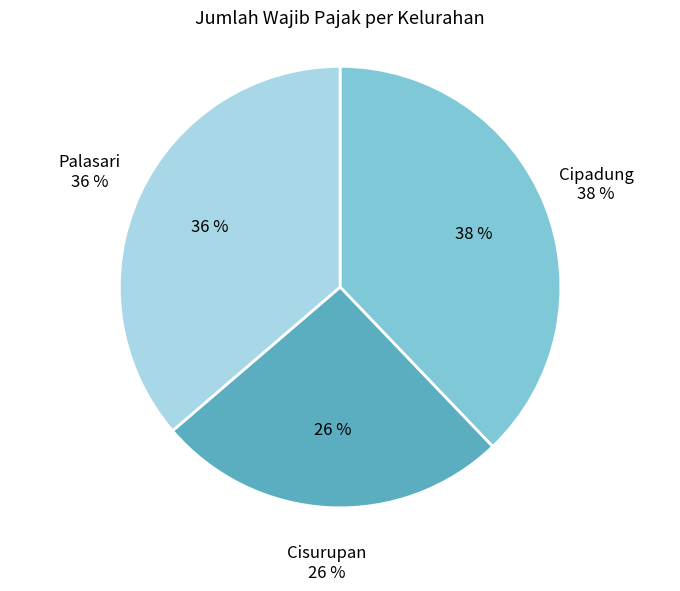

To the nearest percent, what is the difference between the Cipadung and Palasari slice percentages?

2%